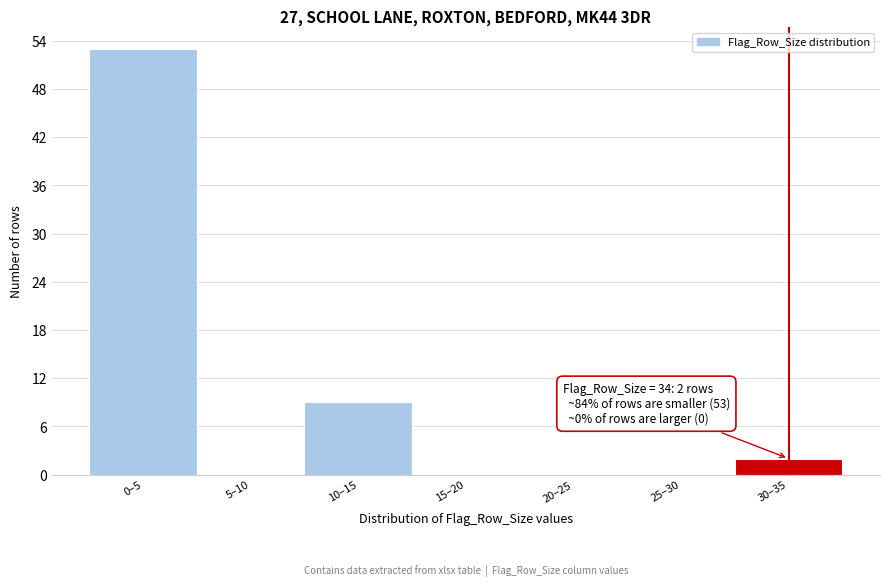

Reading left to right, list all the values displayed in this chart.

0–5=53	5–10=0	10–15=9	15–20=0	20–25=0	25–30=0	30–35=2